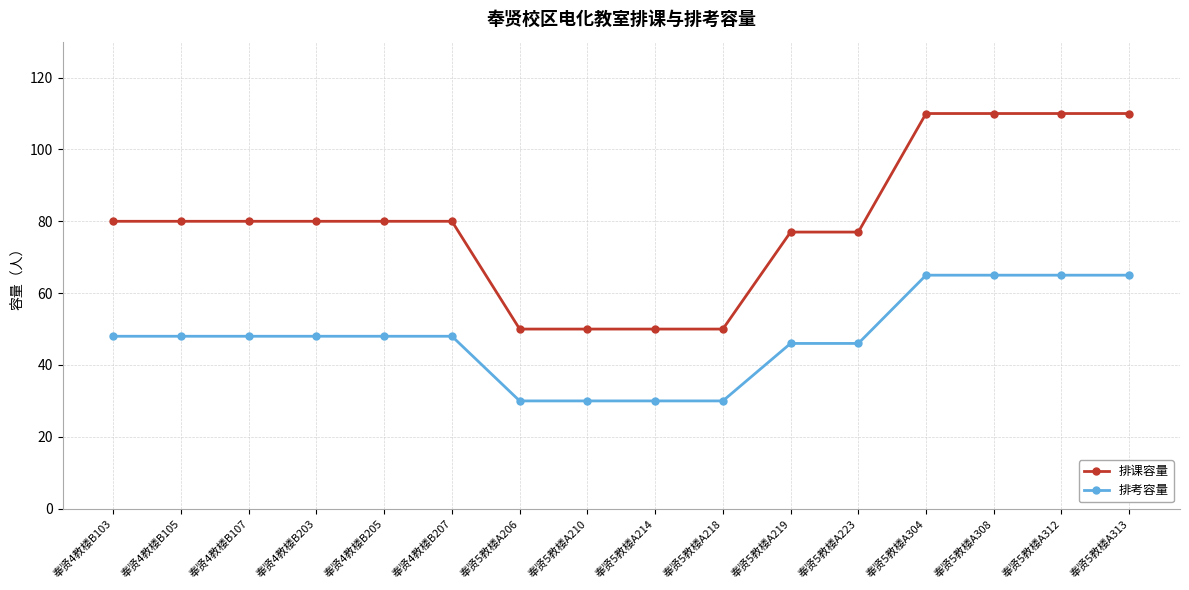

True or false: 排课容量 and 排考容量 intersect in this chart.

False